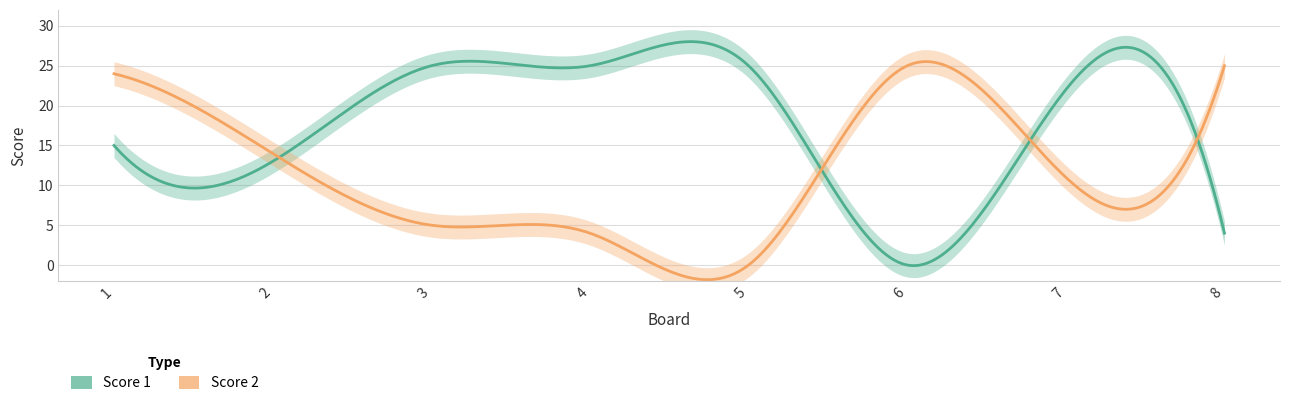

List the labels in order of Score 2 value, largest first.

6, 8, 1, 2, 7, 3, 4, 5